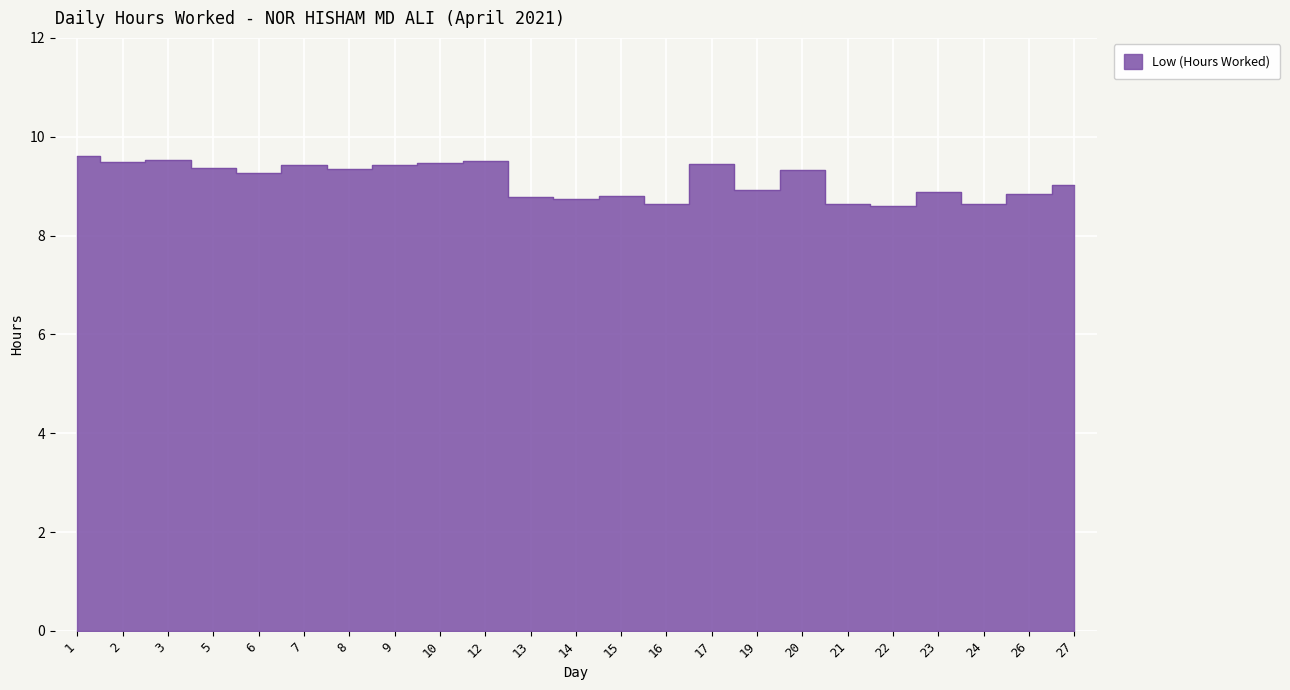

What is the sum of the values at 23 and 9?

18.3